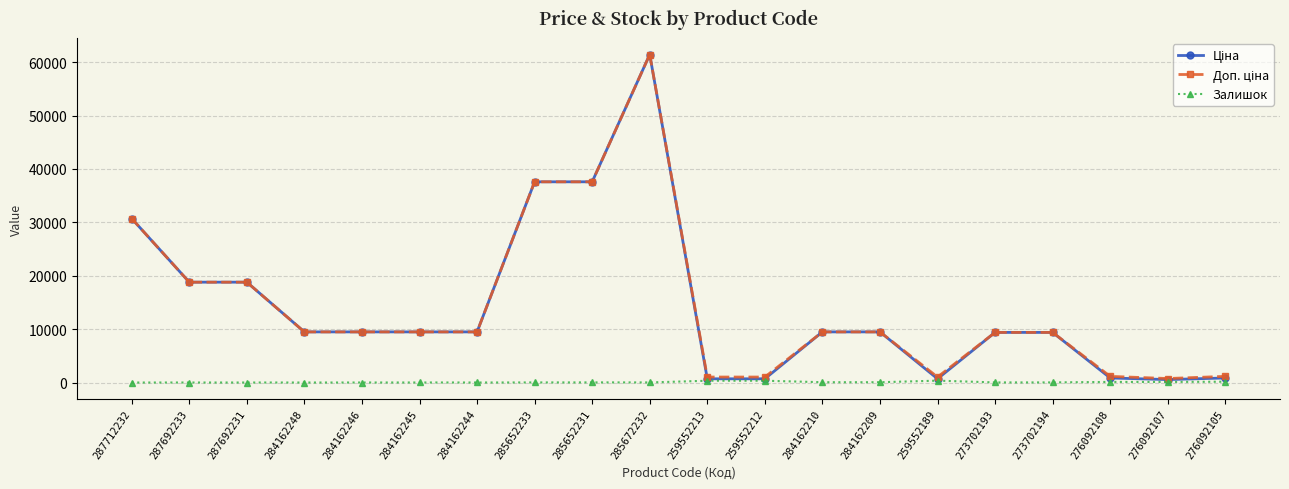

At which category is the sum across all series the highest?

285672232